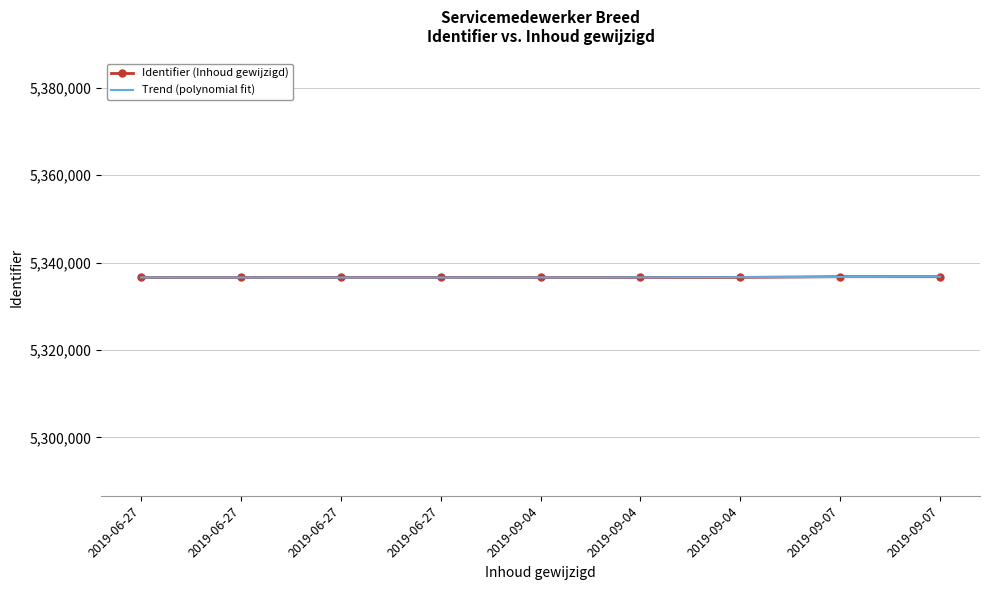

Where is the first local minimum for Identifier (Inhoud gewijzigd)?

2019-09-04